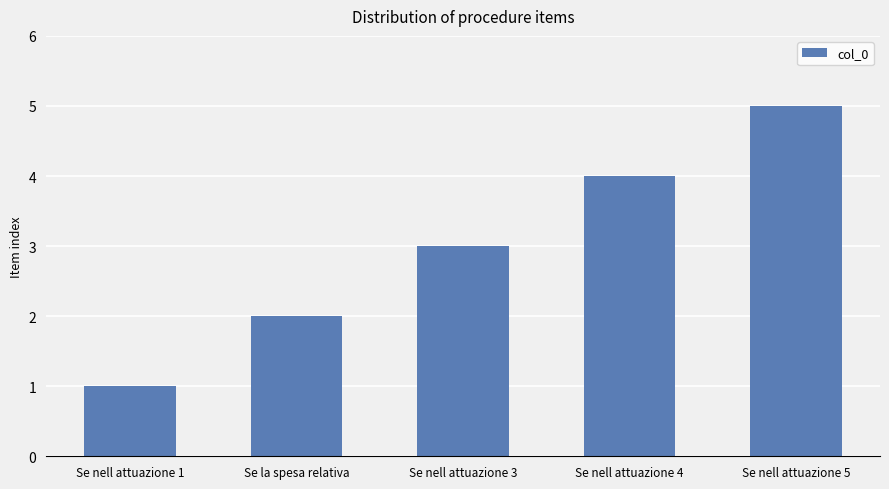

Reading left to right, extract all data points from this chart.

Se nell attuazione 1=1	Se la spesa relativa=2	Se nell attuazione 3=3	Se nell attuazione 4=4	Se nell attuazione 5=5